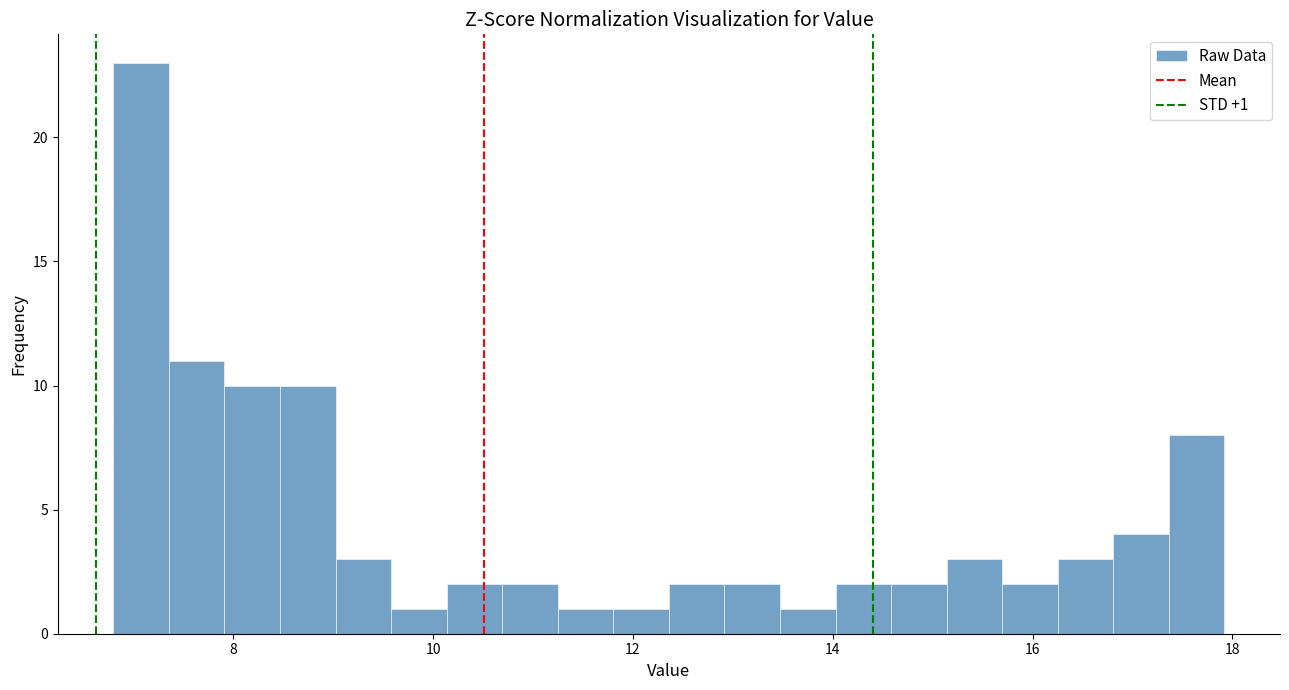

Read against the x-axis, roughly where is the centre of the tallest bar?

7.0